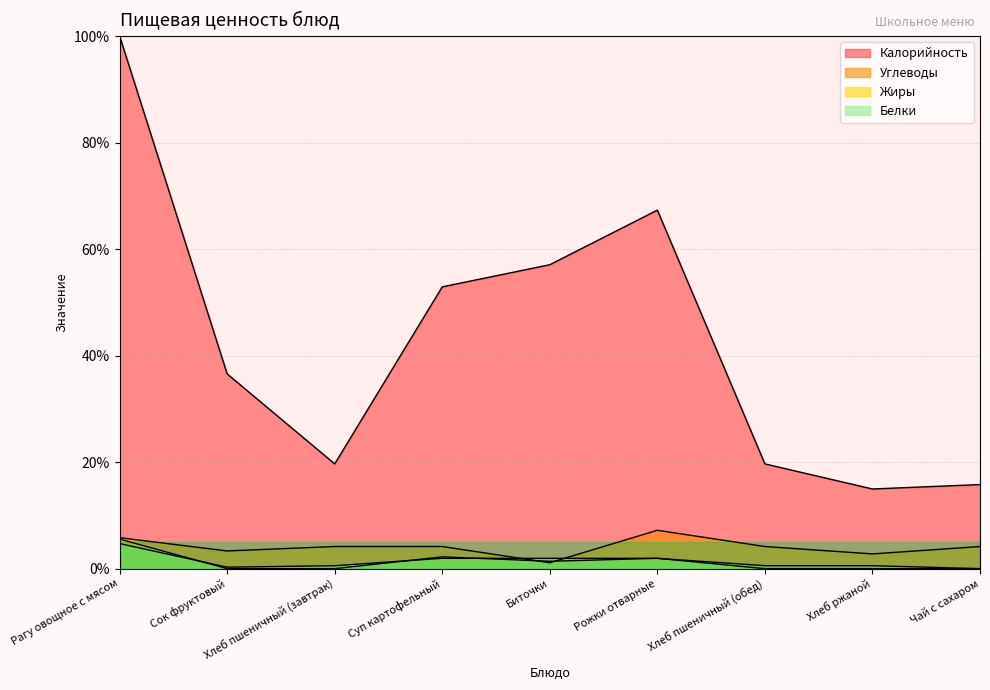

Where do Белки and Углеводы first cross each other?

Суп картофельный and Биточки